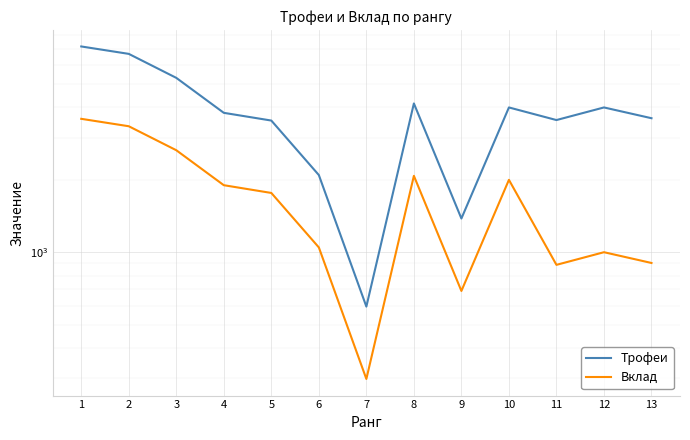

Is it true that Трофеи equals 3800 at 4?

True